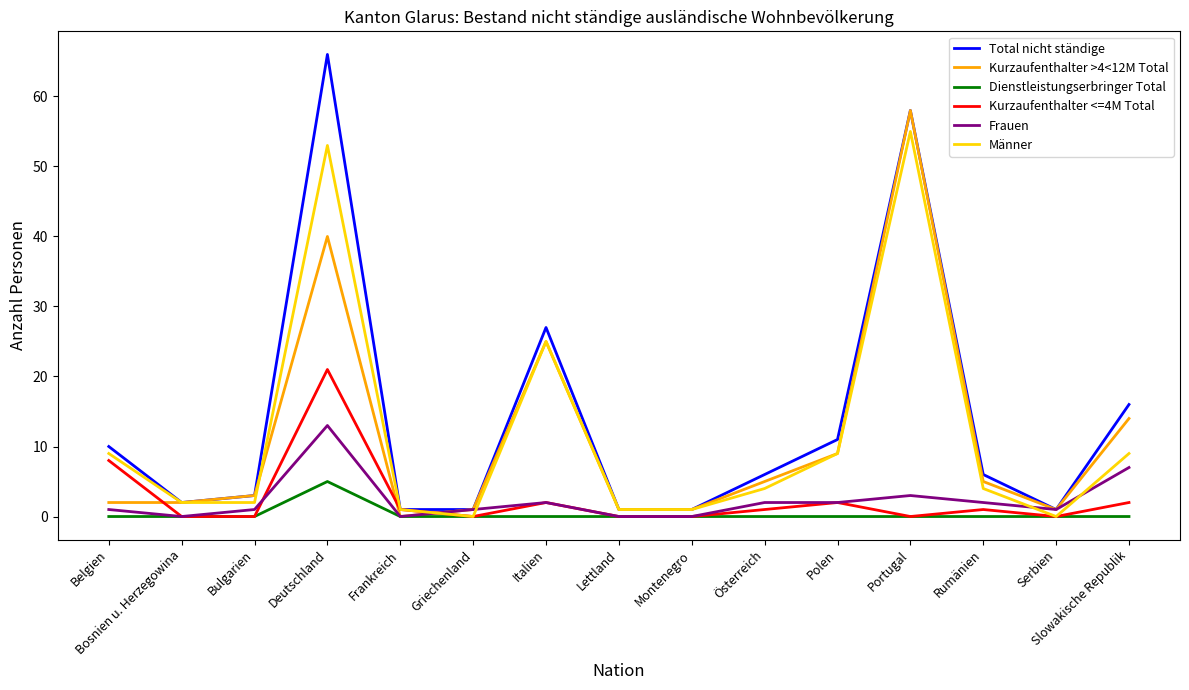

Rank the series by their maximum value, from lowest to highest.

Dienstleistungserbringer Total, Frauen, Kurzaufenthalter <=4M Total, Männer, Kurzaufenthalter >4<12M Total, Total nicht ständige